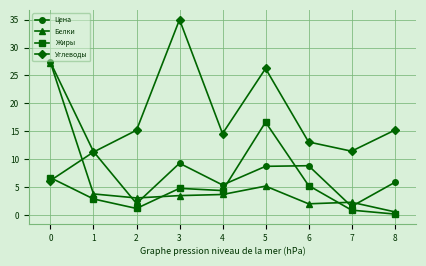

Read the Углеводы value at 2.

15.2